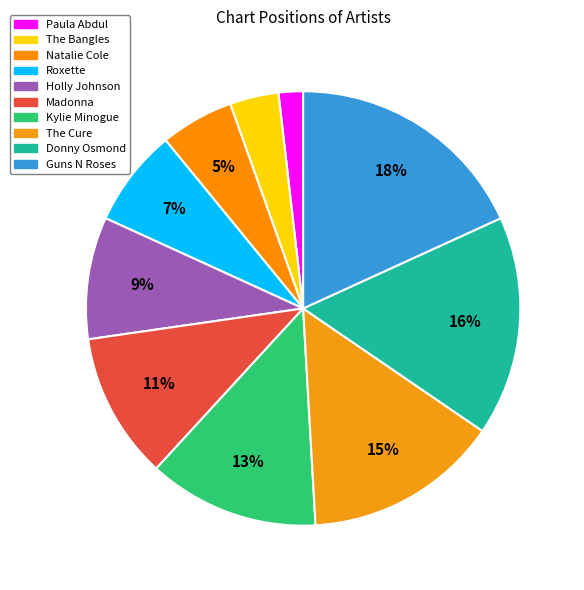

True or false: Madonna accounts for 5% of the total.

False